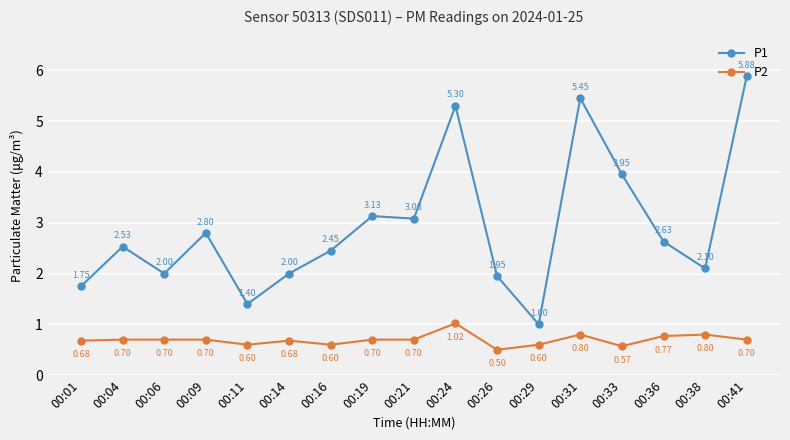

At how many categories does at least one series exceed 5?

3